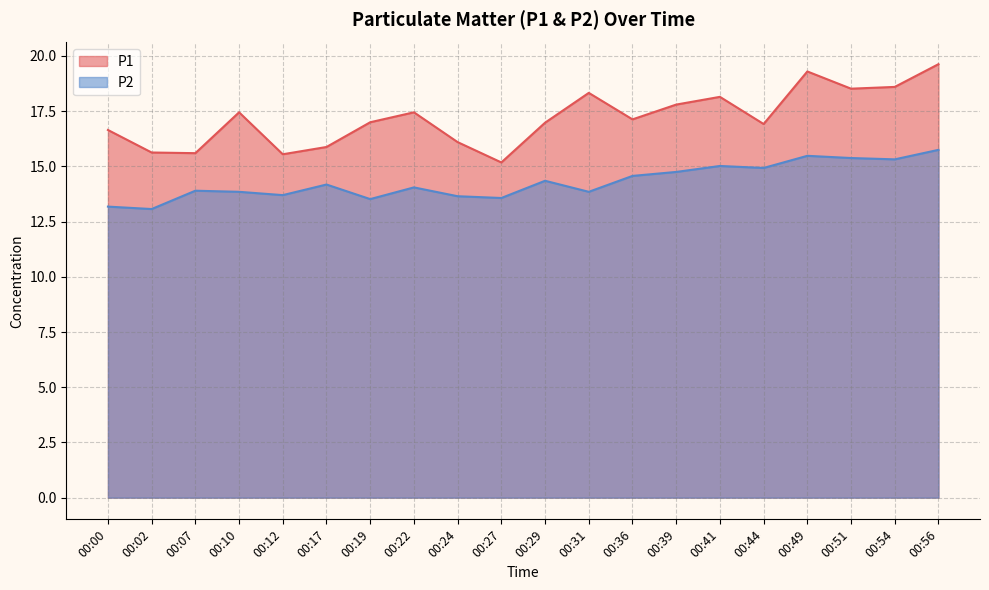

What is the value of the P2 point at the 13th from the left?

14.6